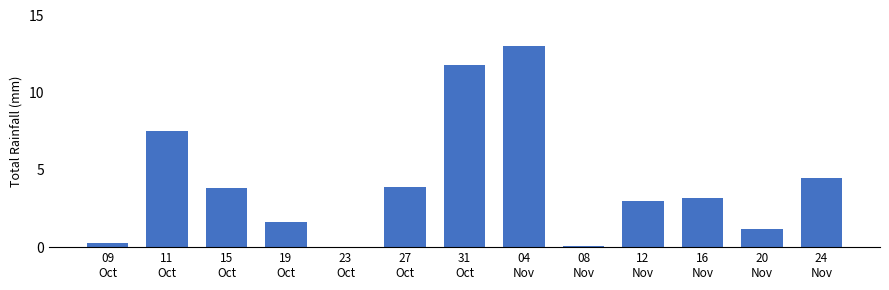

What is the greatest value displayed?

13.0